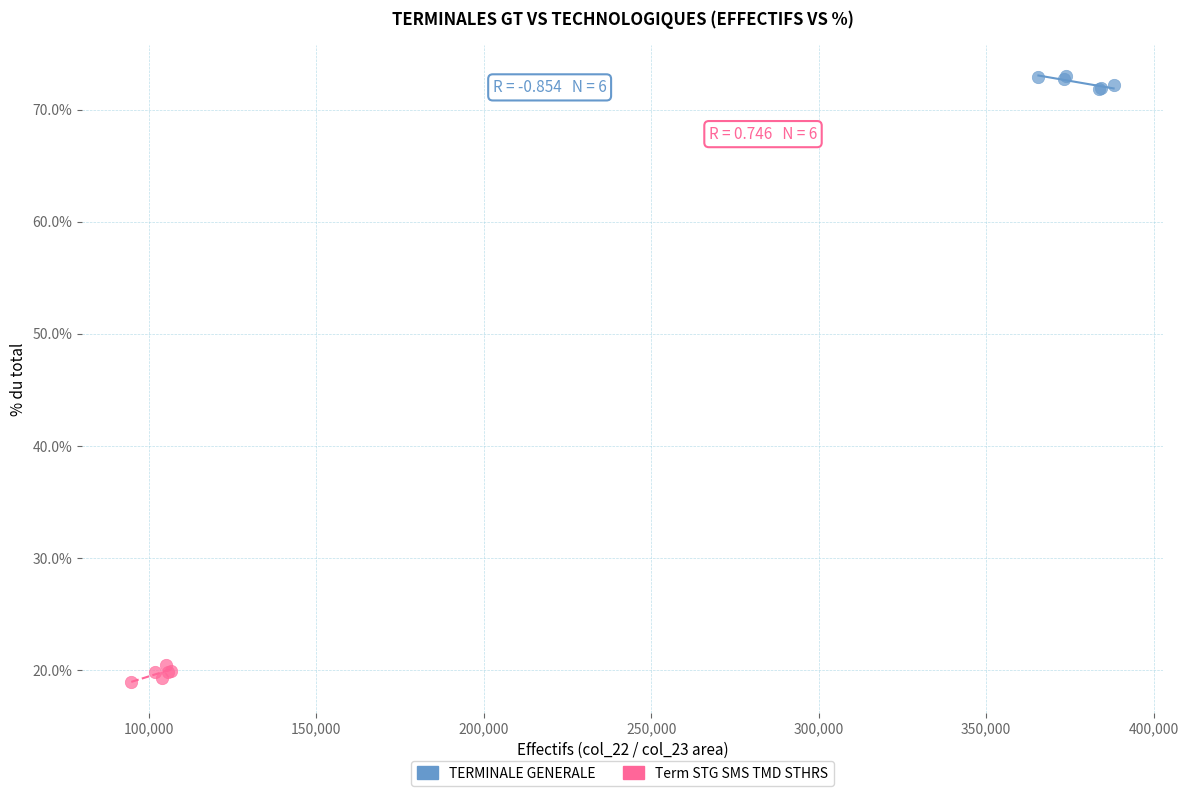

Which series reaches the minimum Y coordinate?

Term STG SMS TMD STHRS